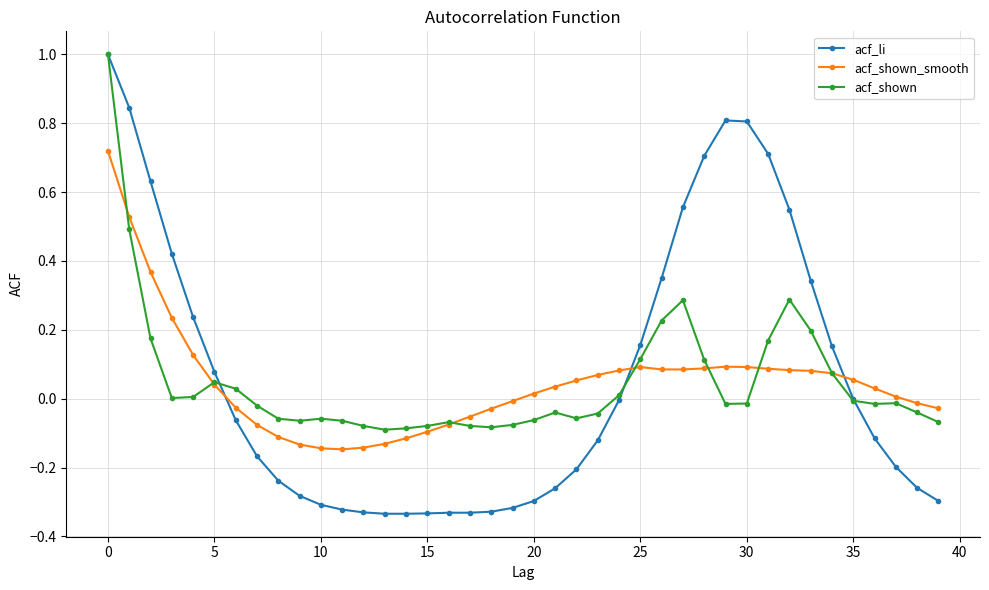

What is the maximum value for acf_shown?

1.0